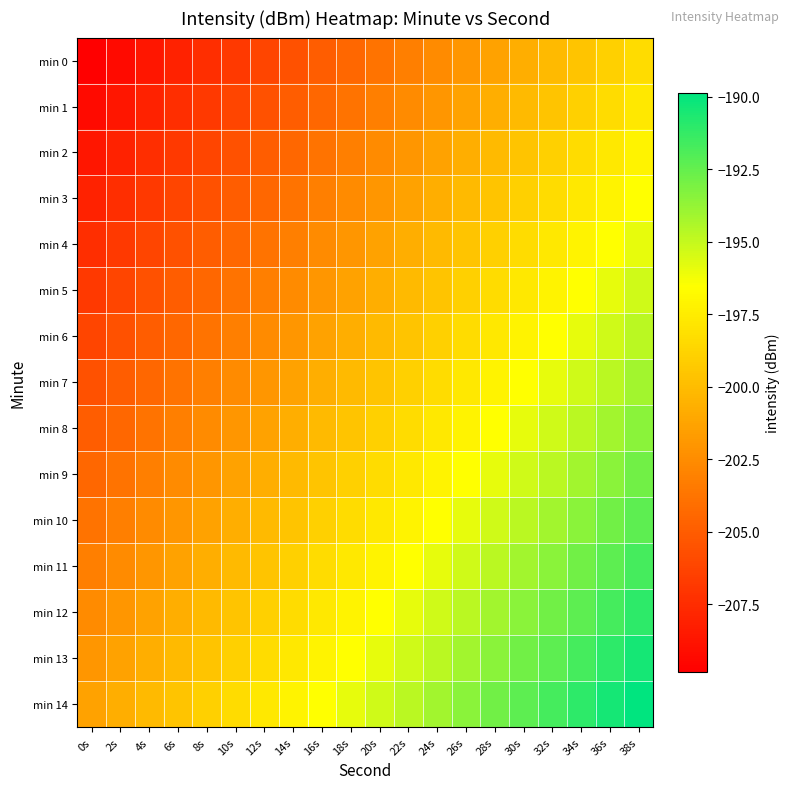

What is the total value across all series at 26s?

-2965.9